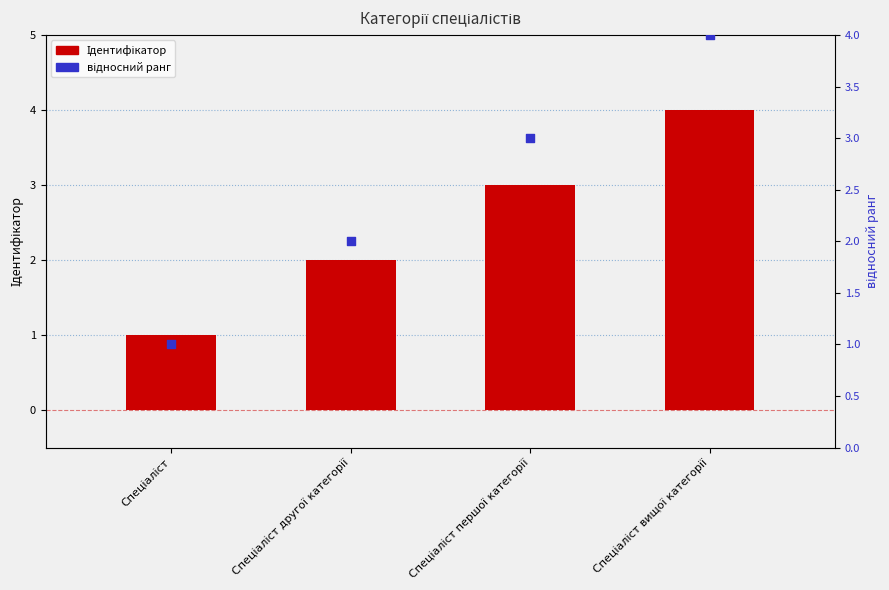

Is the value of Ідентифікатор at Спеціаліст вищої категорії greater than the value of відносний ранг at Спеціаліст першої категорії?

Yes